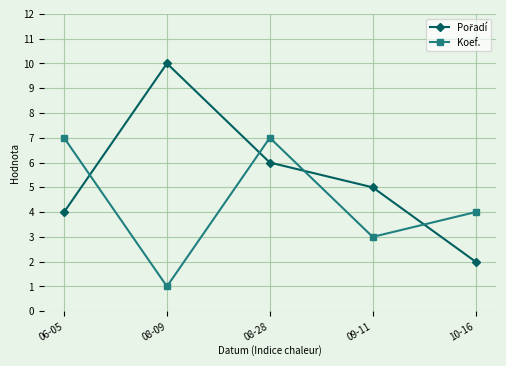

What is the highest value of the Koef. series?

7